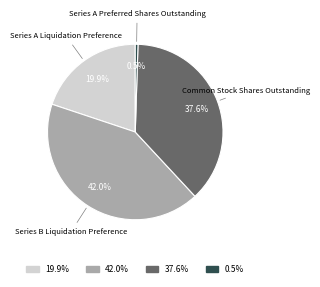

Is there any slice that represents more than half of the pie?

No